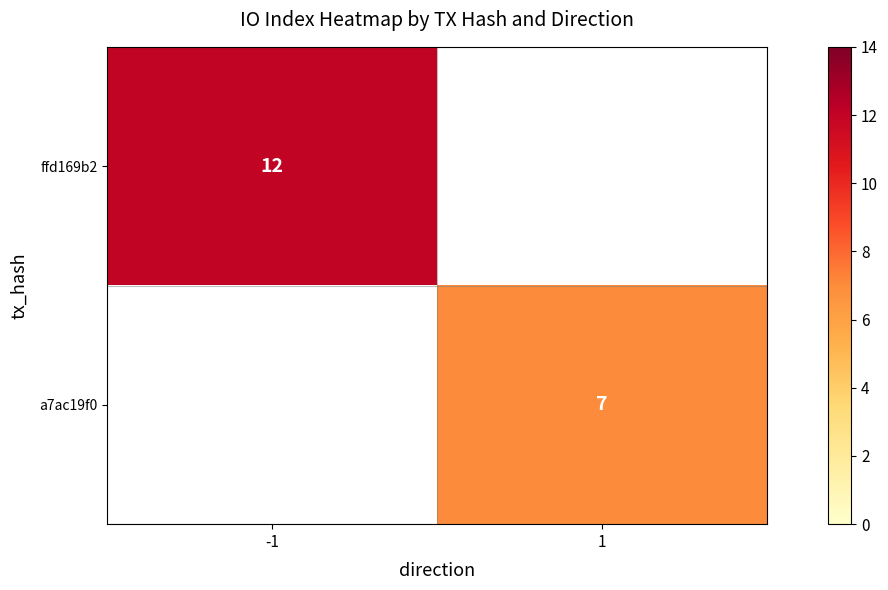

True or false: a7ac19f0 has a value of 3 at 1.

False